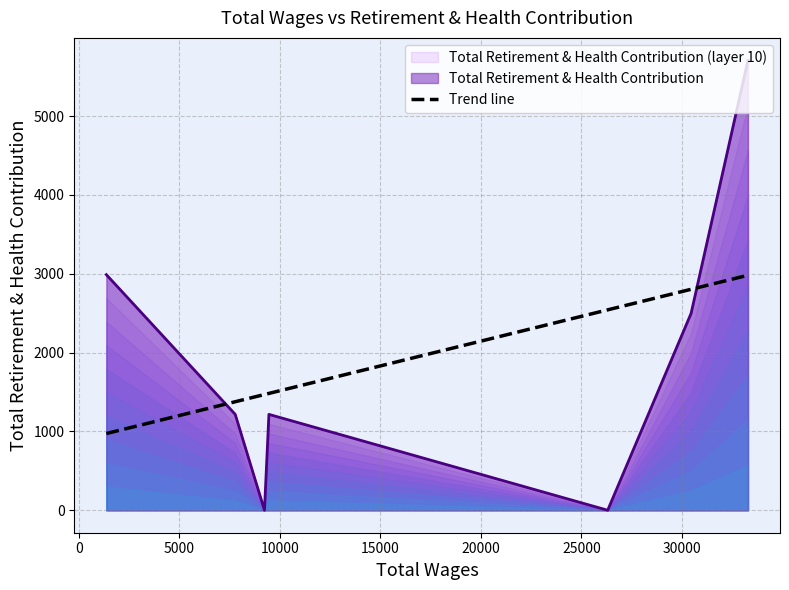

How many positive values are there?

5